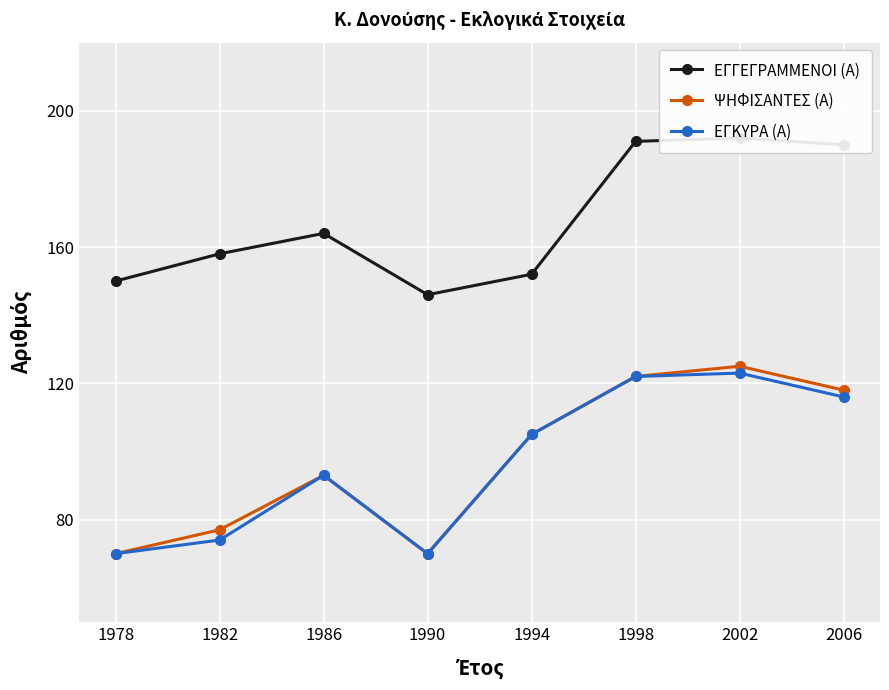

What is the average value of the ΨΗΦΙΣΑΝΤΕΣ (Α) series?

98